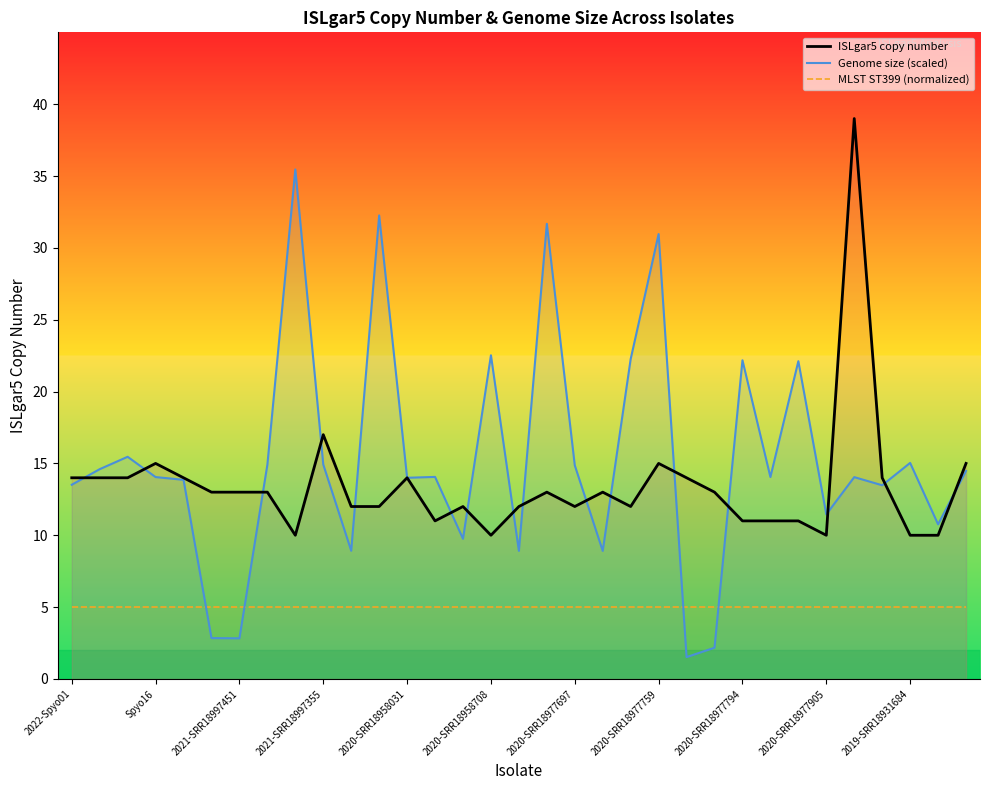

How many lines are shown in the chart?

3